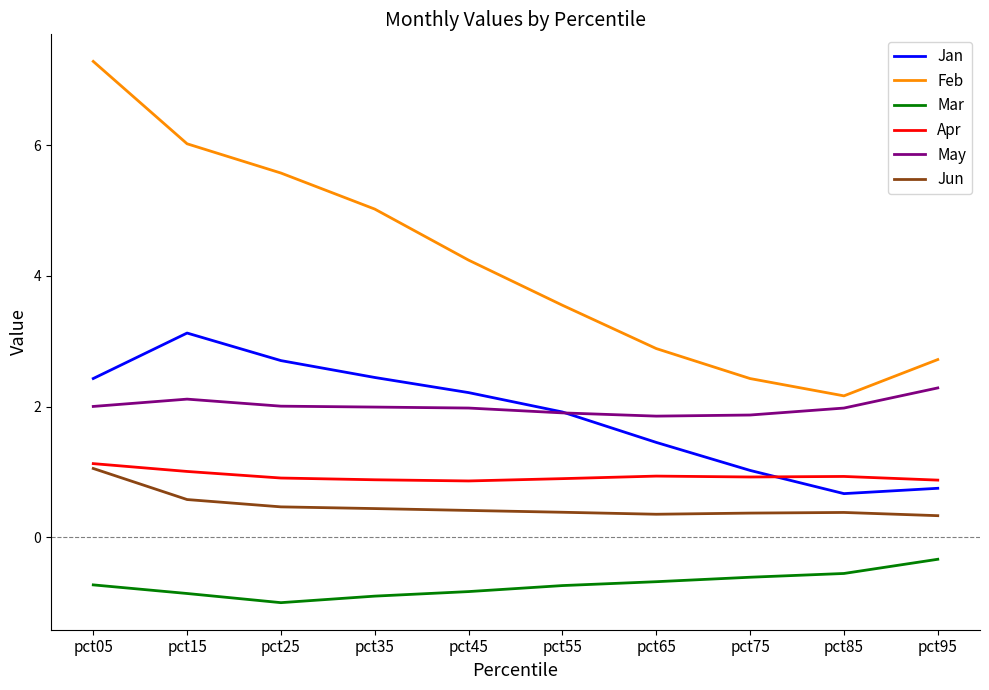

What are all the series names shown in the legend?

Jan, Feb, Mar, Apr, May, Jun